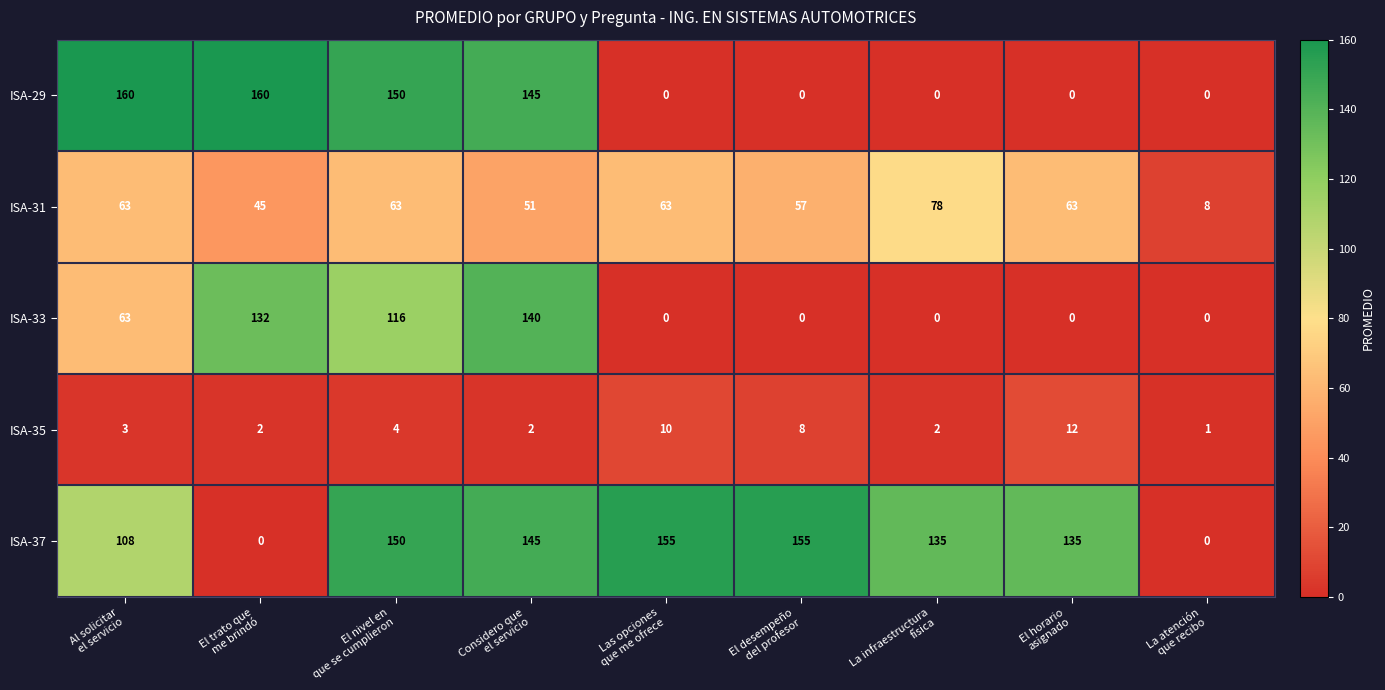

Rank the series by their maximum value, from highest to lowest.

ISA-29, ISA-37, ISA-33, ISA-31, ISA-35